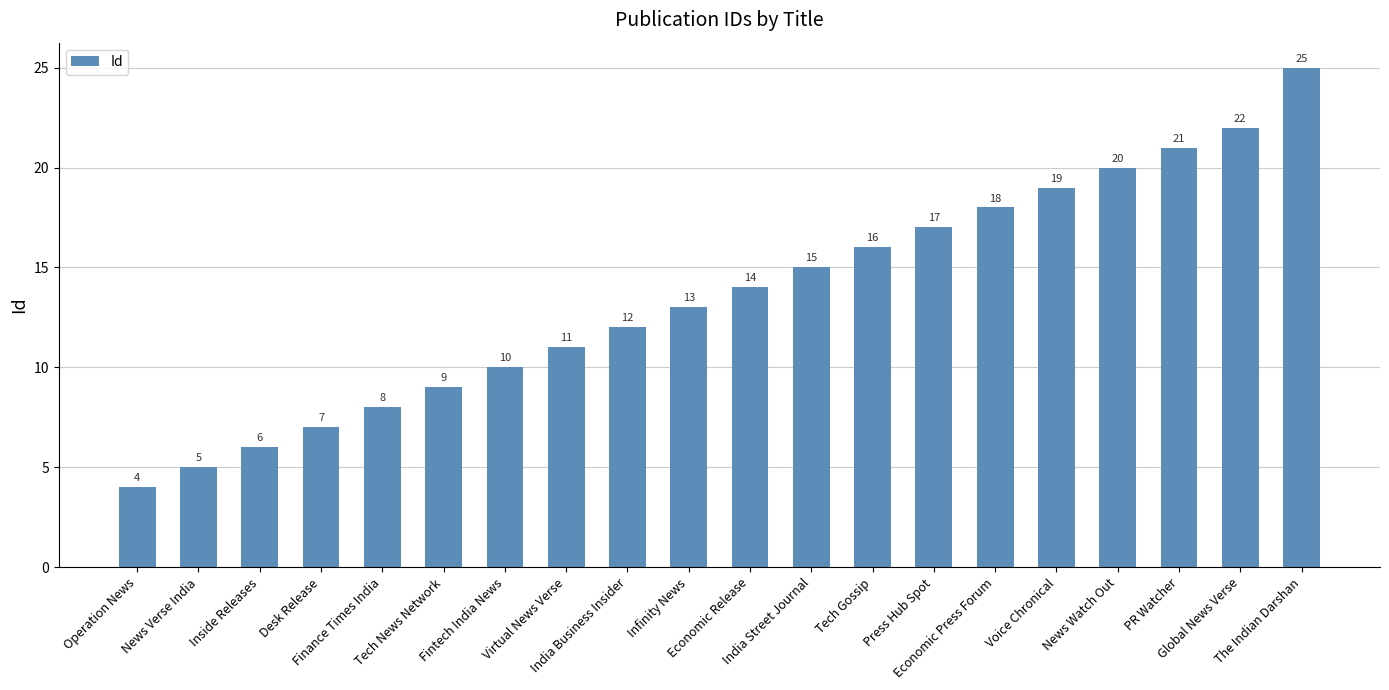

What is the label of the 19th bar from the left?

Global News Verse